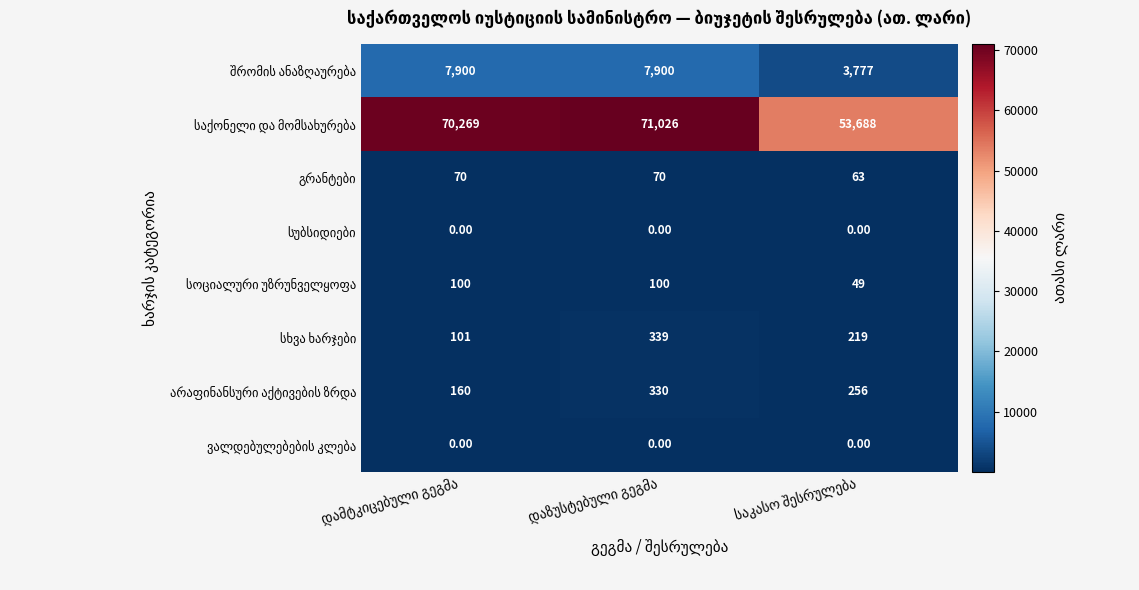

Count the number of categories in the chart.

3